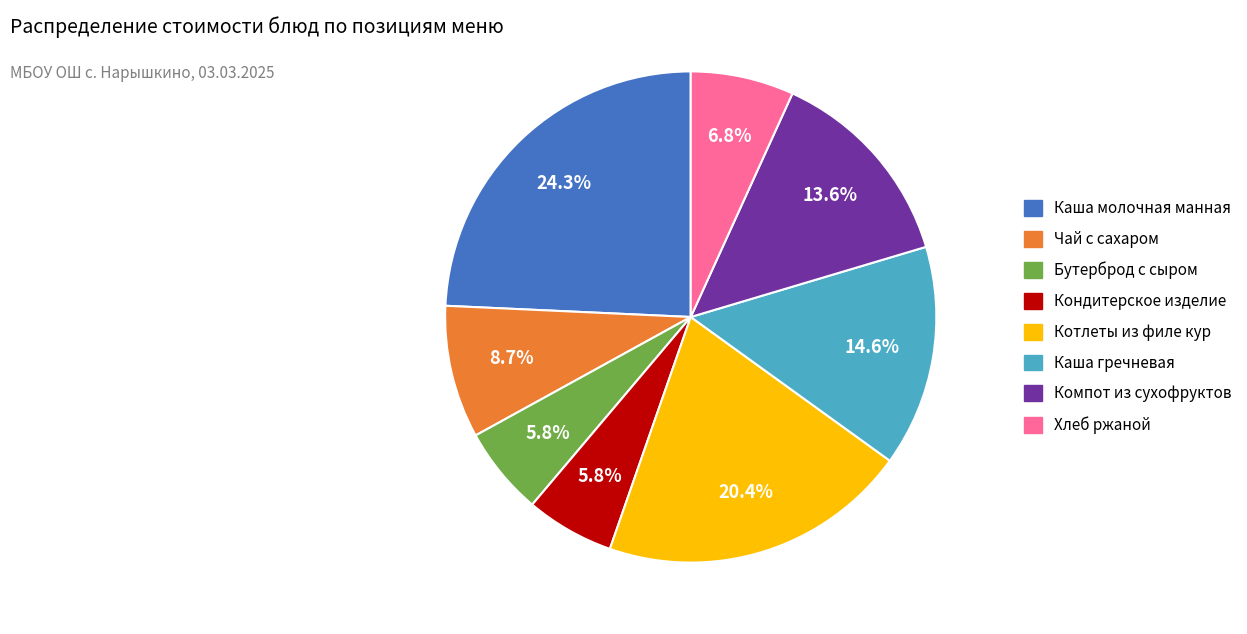

Which category has the biggest portion of the pie?

Каша молочная манная